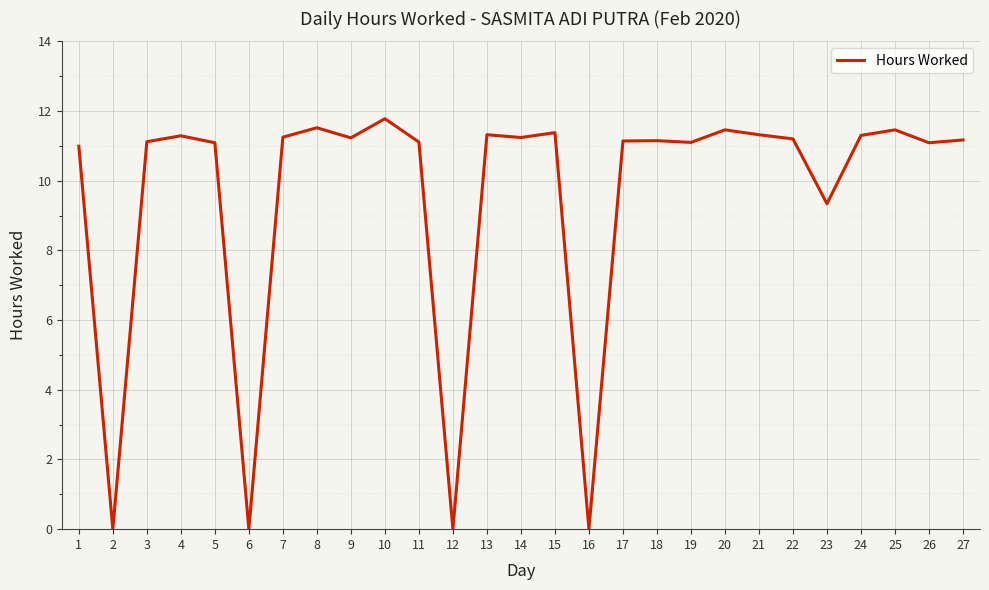

What is the difference between the values at 3 and 12?

11.1